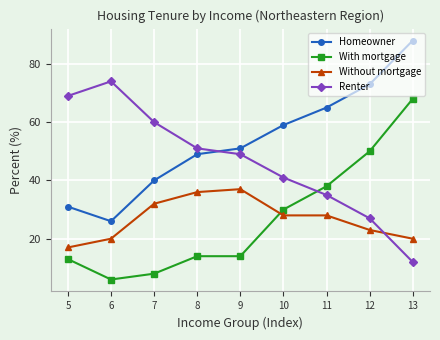

True or false: Without mortgage and With mortgage cross at least once.

True